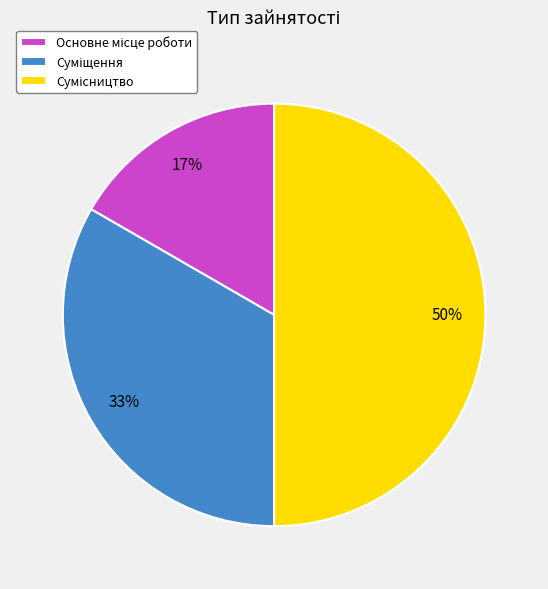

To the nearest percent, what is the difference between the largest and smallest slice percentages?

33%